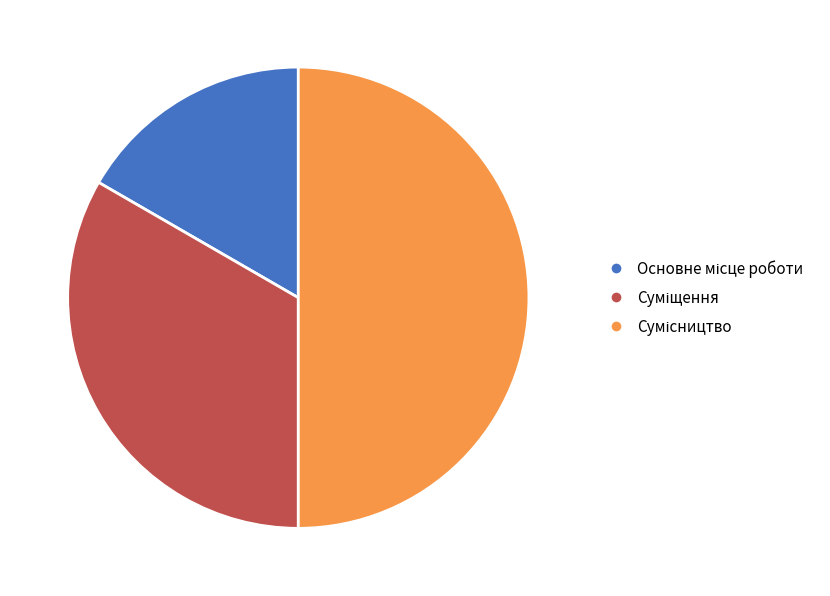

Do Сумісництво and Основне місце роботи together represent more than half of the pie?

Yes